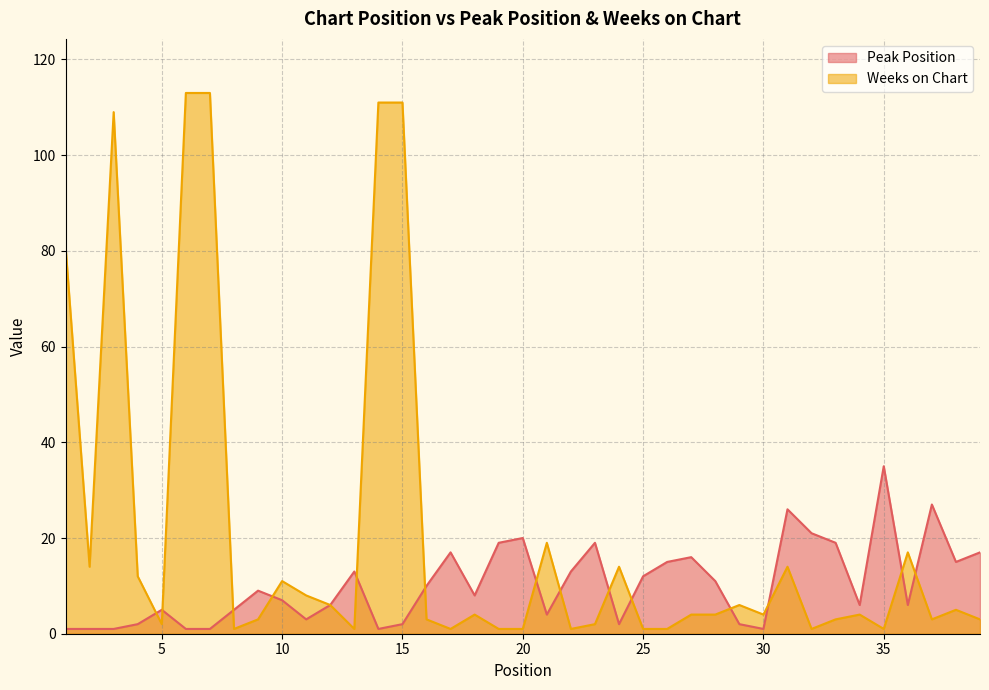

What is the total value across all series at 9?

12